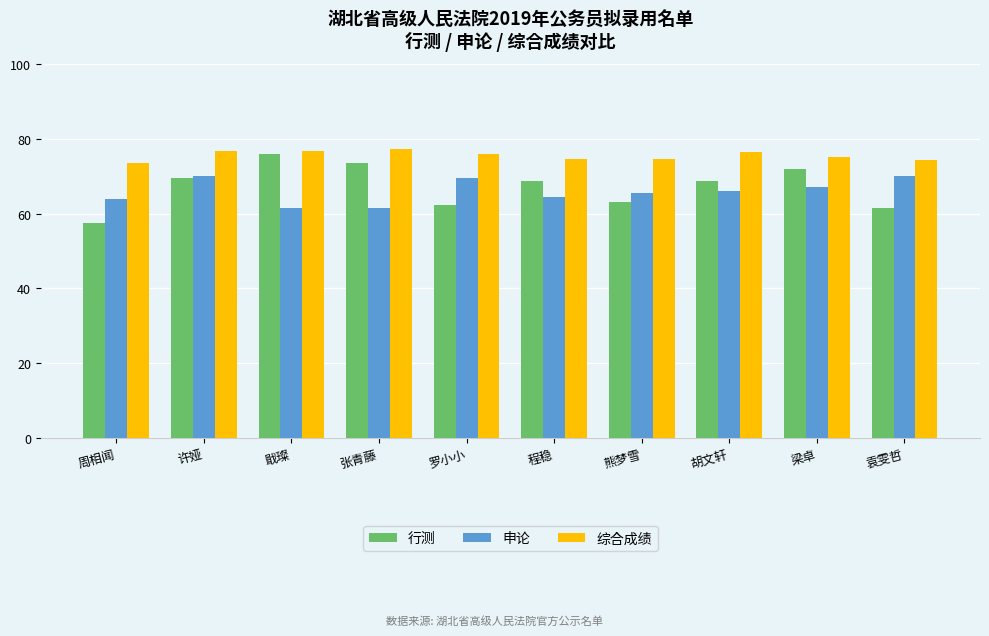

At how many categories does at least one series exceed 59?

10